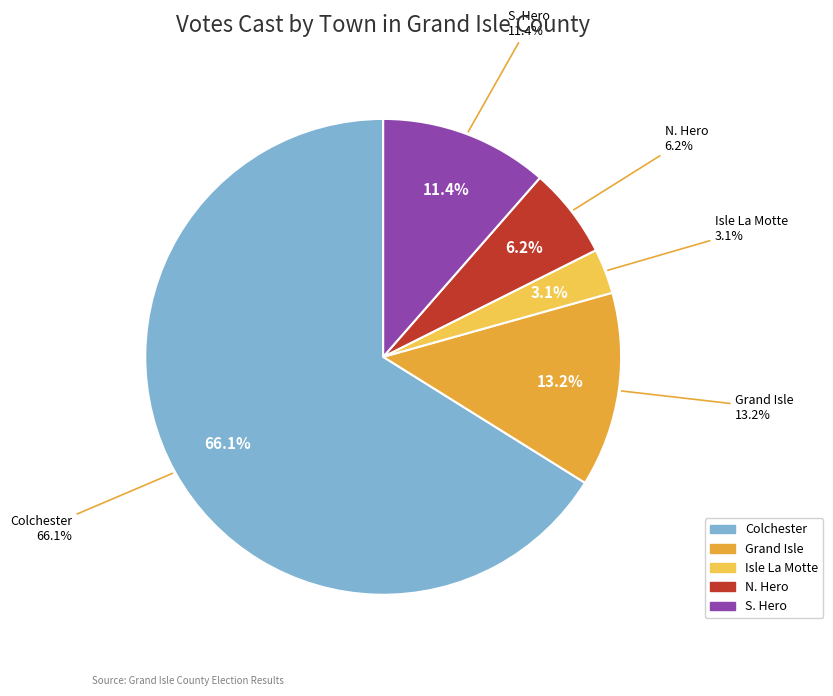

What is the smallest slice in the pie chart?

Isle La Motte